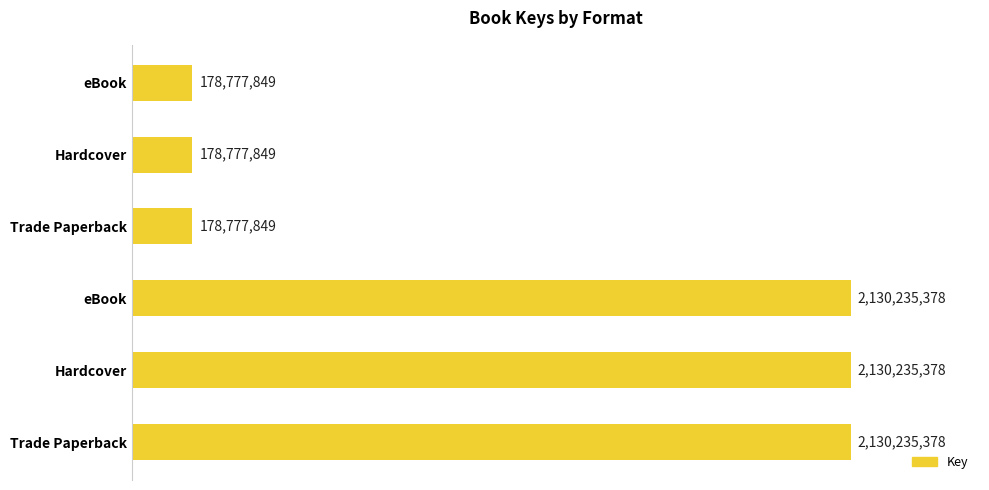

Are the bars horizontal?

Yes